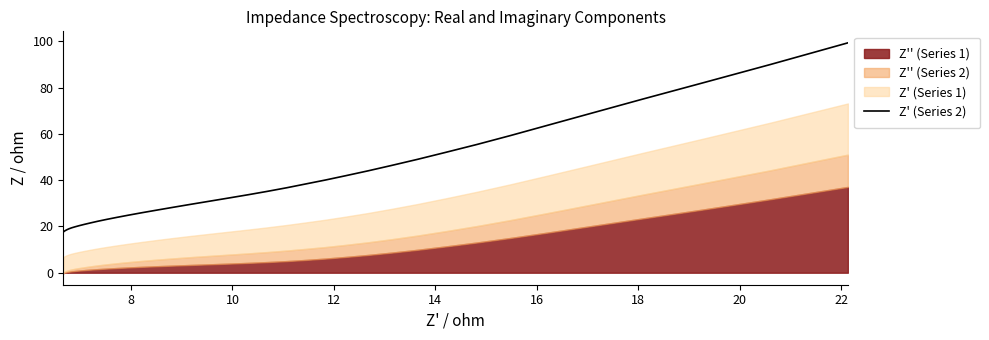

What is the highest value of the Z' (Series 2) series?

99.4